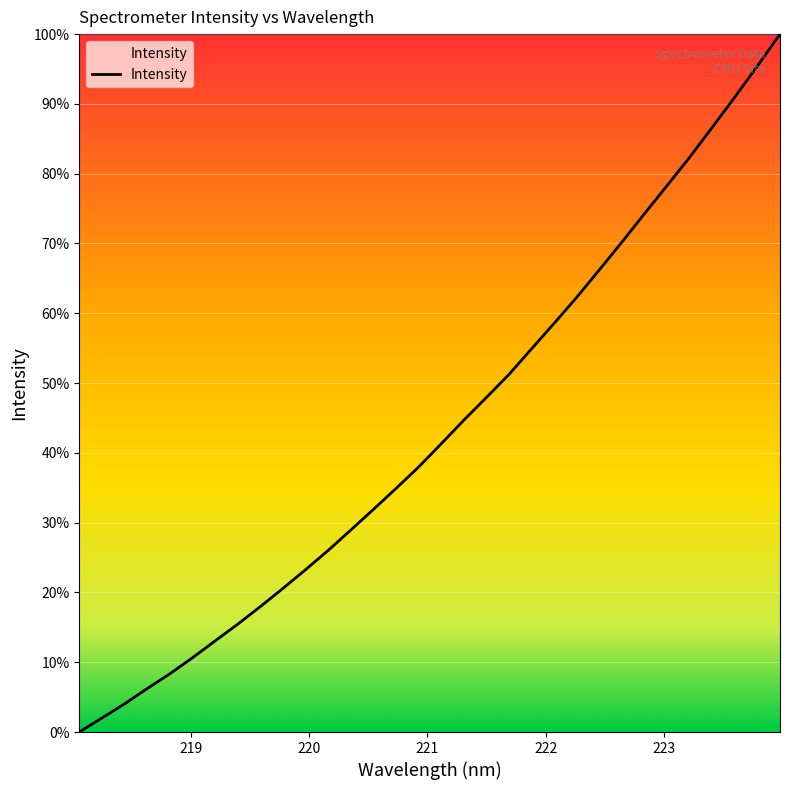

What is the maximum value shown in the chart?

100.0